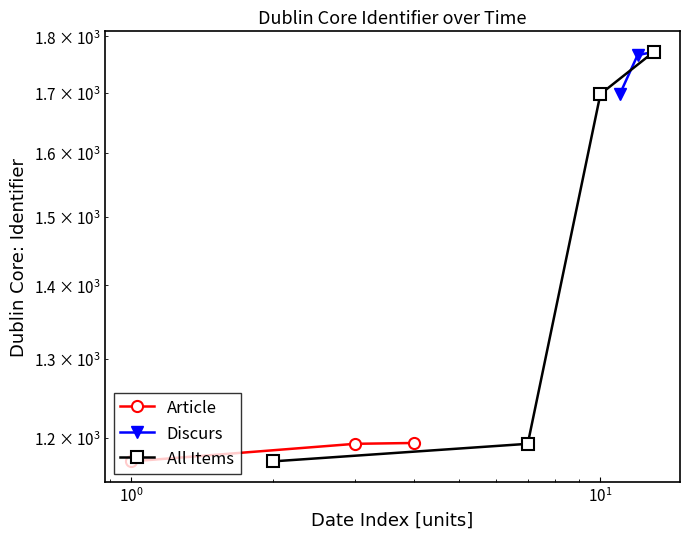

What is the total value across all series at 1997-12-12?

2959